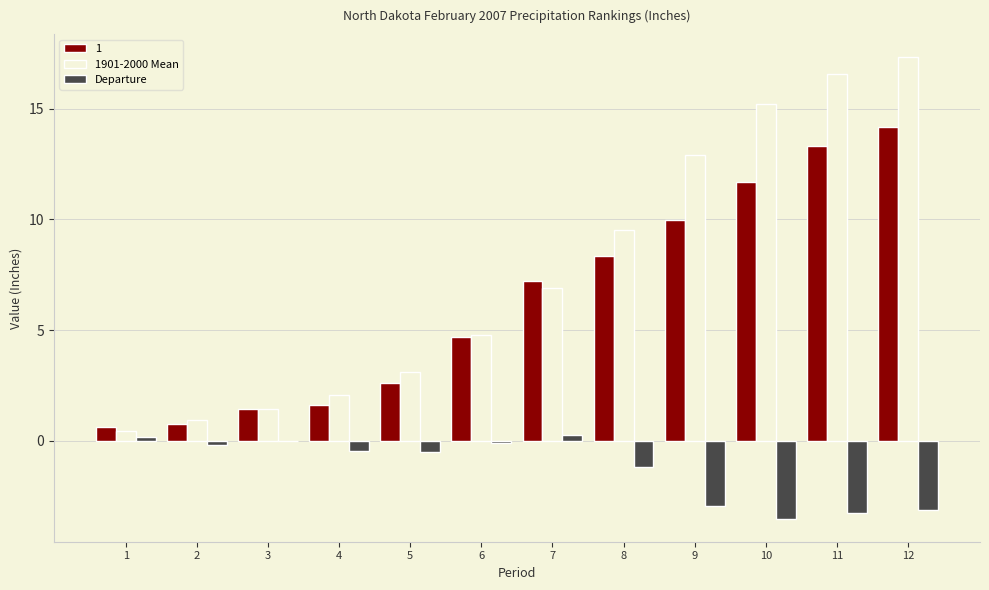

What is the maximum value for 1901-2000 Mean?

17.3